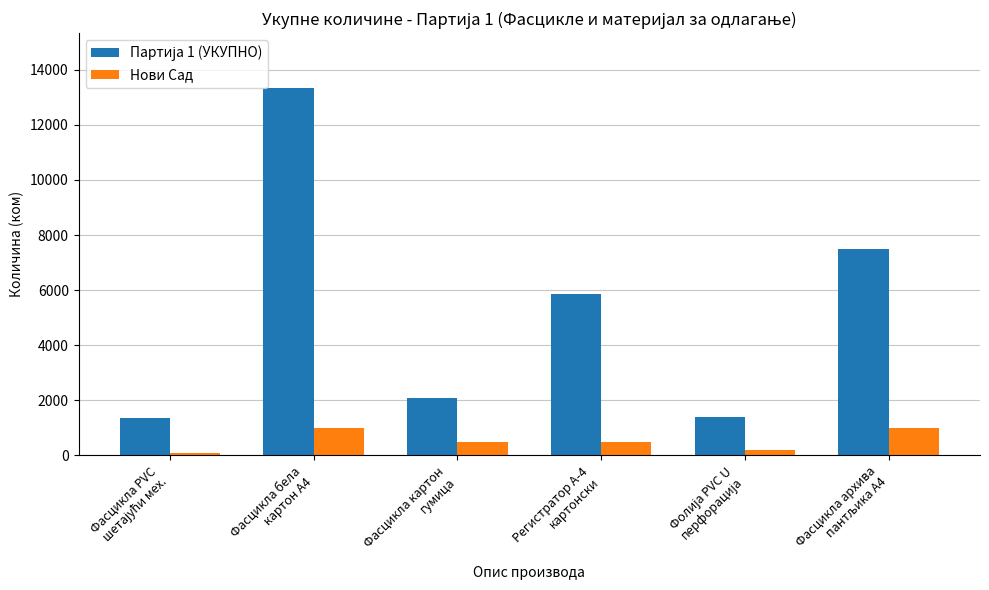

What is the maximum value shown in the chart?

13330